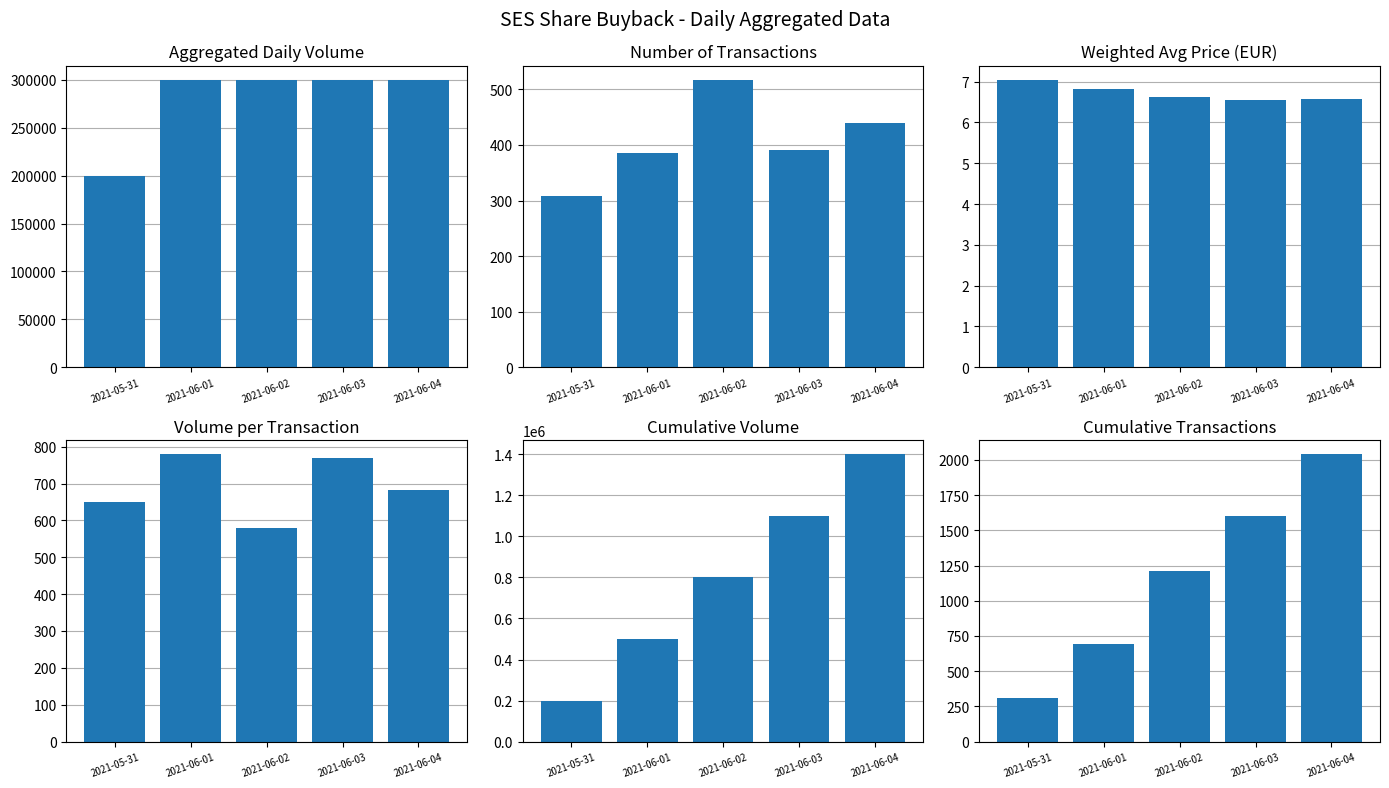

Which series changed the most between 2021-06-02 and 2021-06-03?

Cumulative Volume